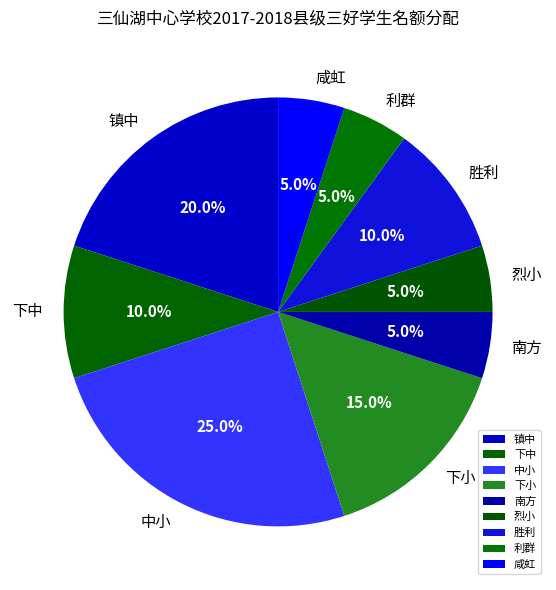

The 镇中 slice represents 34% of the pie. True or false?

False